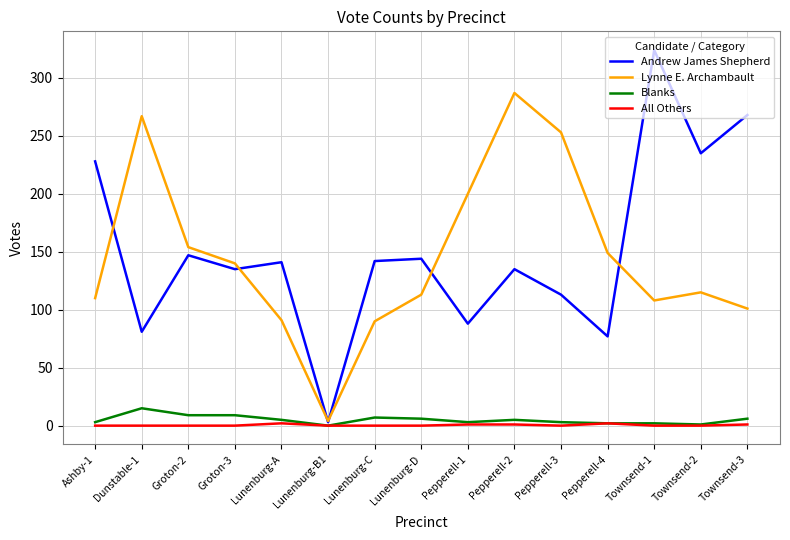

What is the difference between the Andrew James Shepherd values at Lunenburg-C and Lunenburg-A?

1